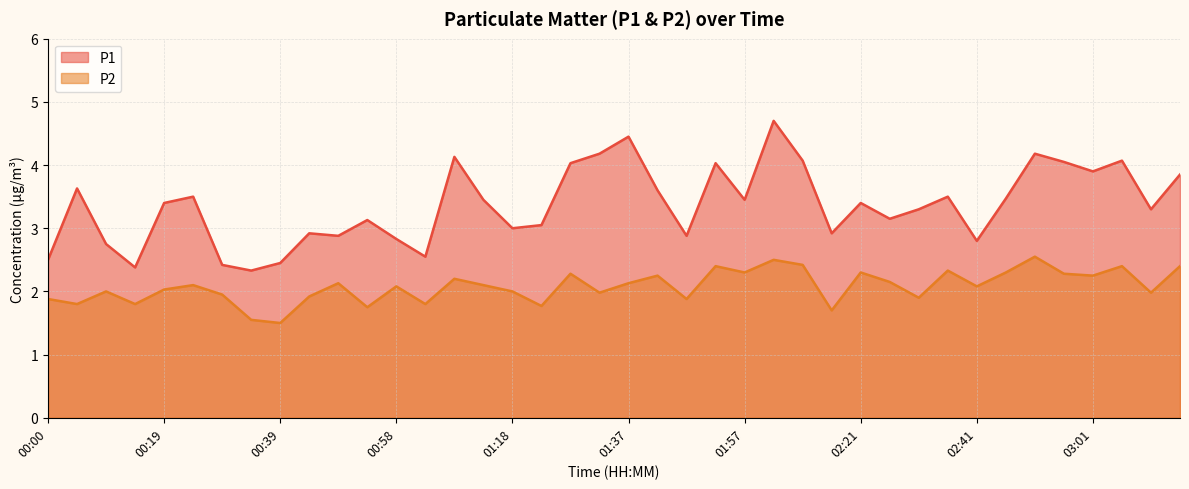

What is the minimum value shown in the chart?

1.5